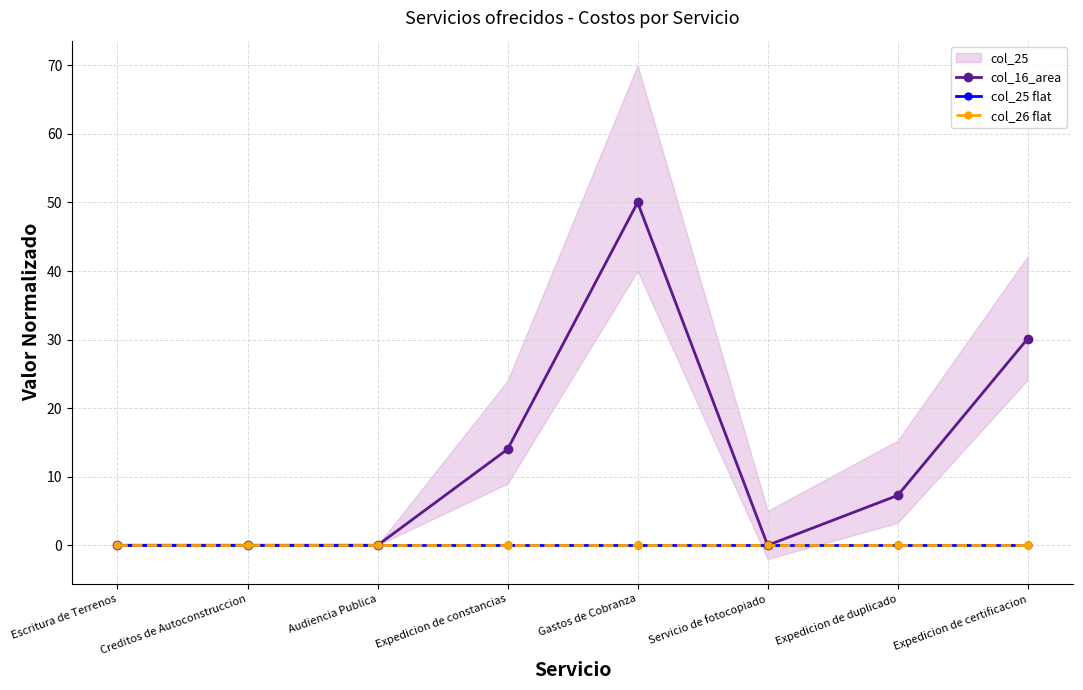

True or false: col_16_area and col_26 flat intersect in this chart.

False